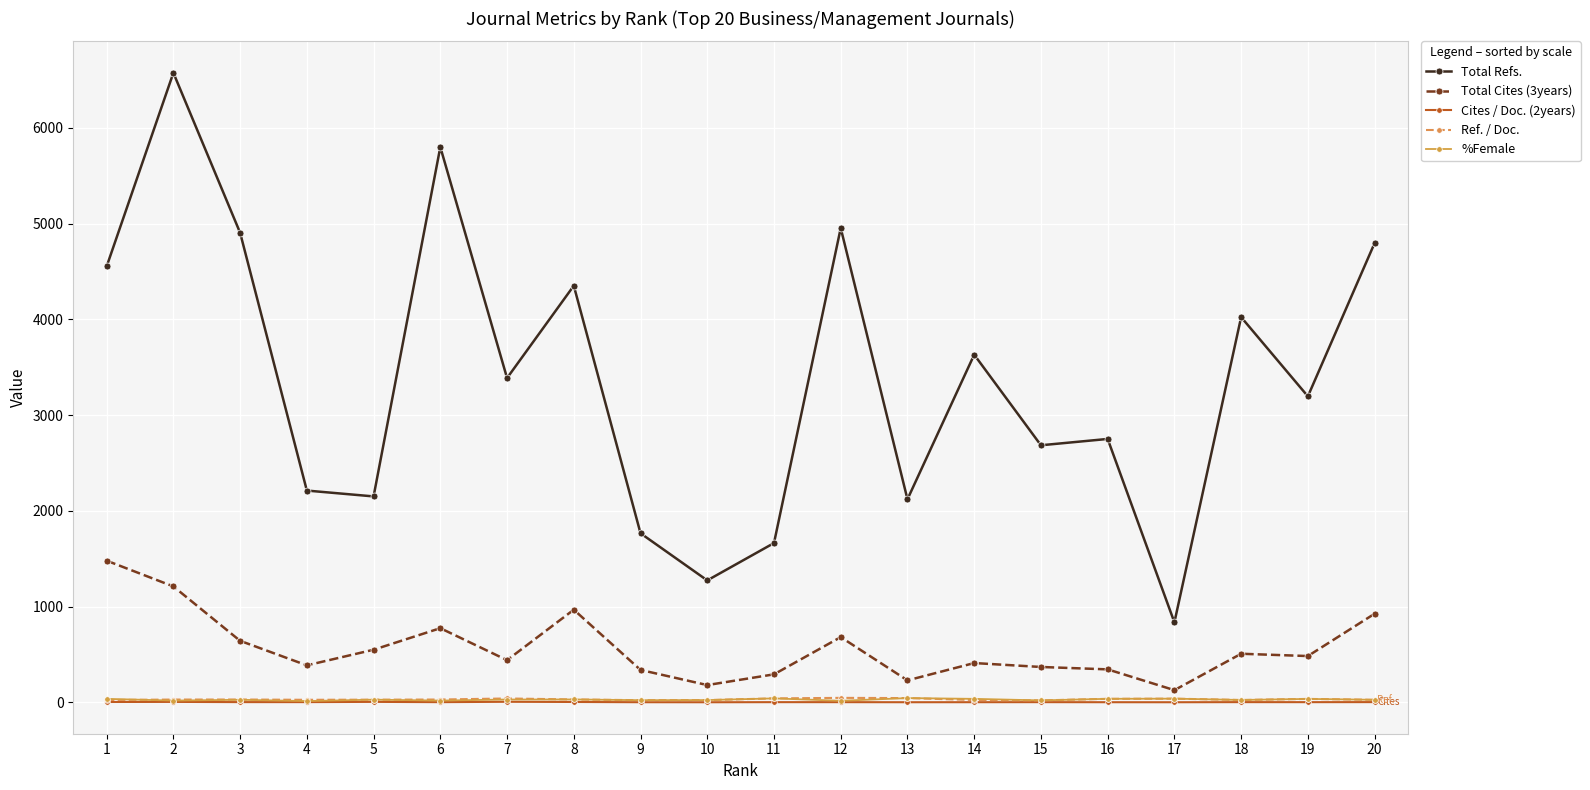

How many lines are shown in the chart?

5